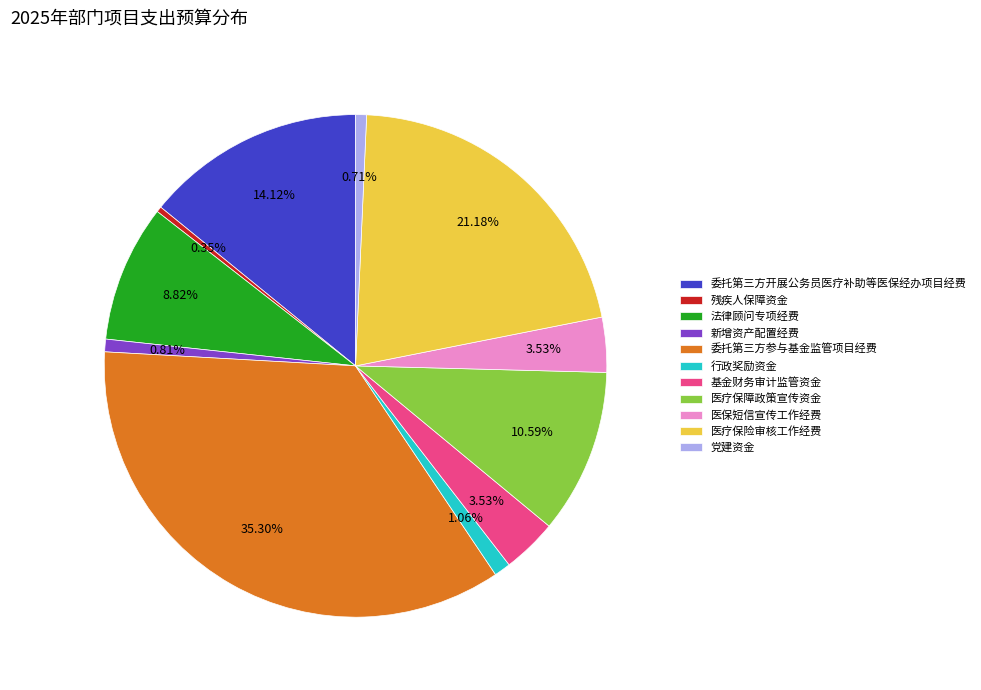

Is there any slice that represents more than half of the pie?

No